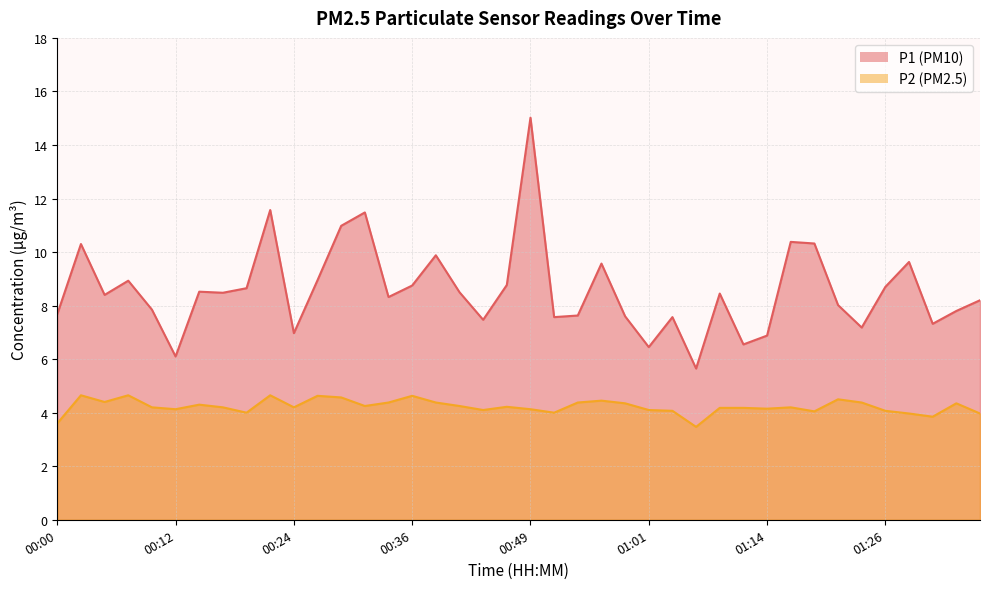

True or false: P1 and P2 intersect in this chart.

False